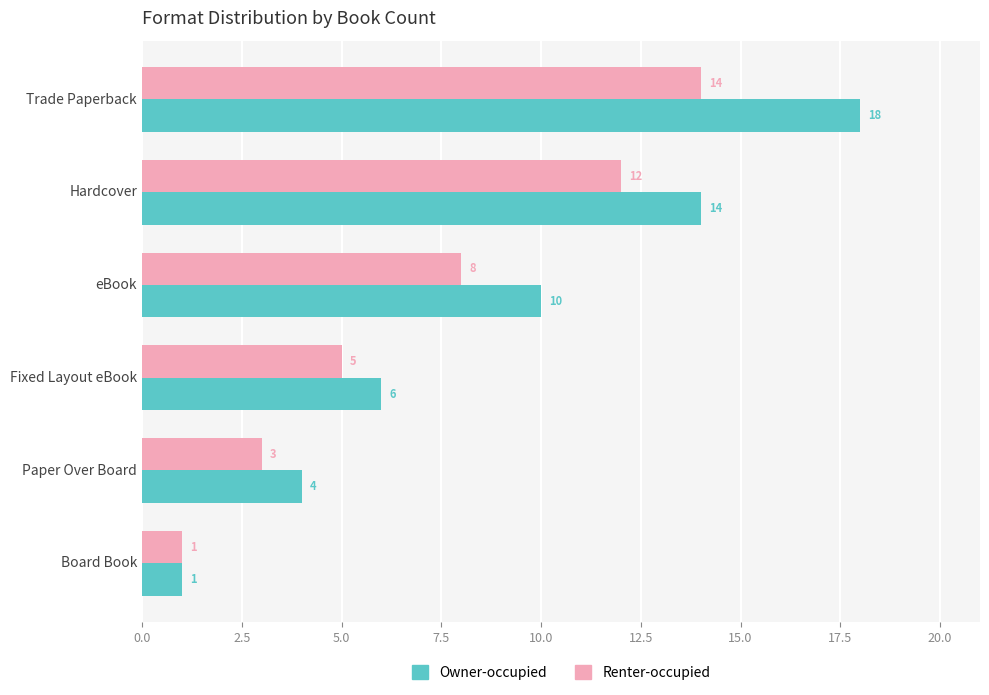

Rank the categories by Owner-occupied value from highest to lowest.

Trade Paperback, Hardcover, eBook, Fixed Layout eBook, Paper Over Board, Board Book